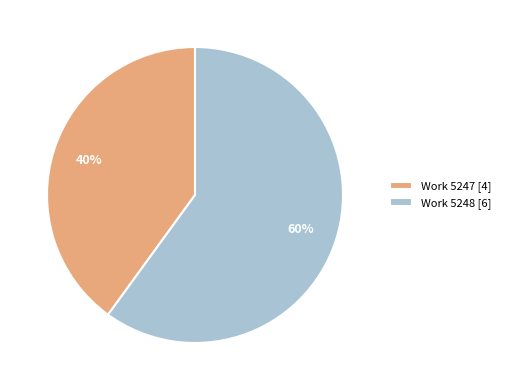

Which category has the smallest portion of the pie?

Work 5247 [4]